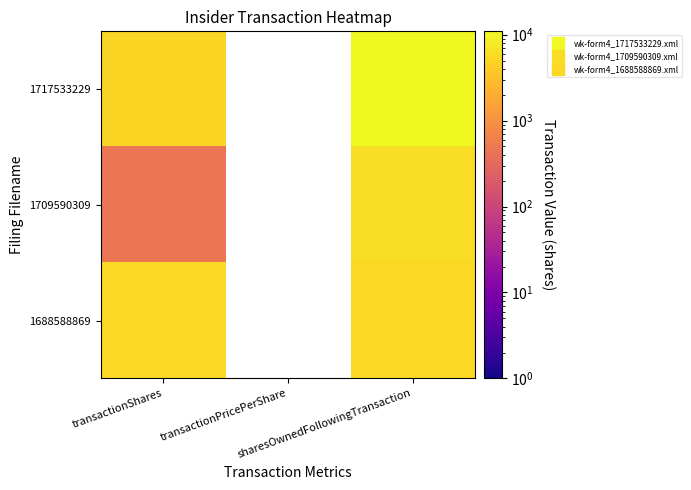

Which has a higher value, sharesOwnedFollowingTransaction or transactionShares?

sharesOwnedFollowingTransaction